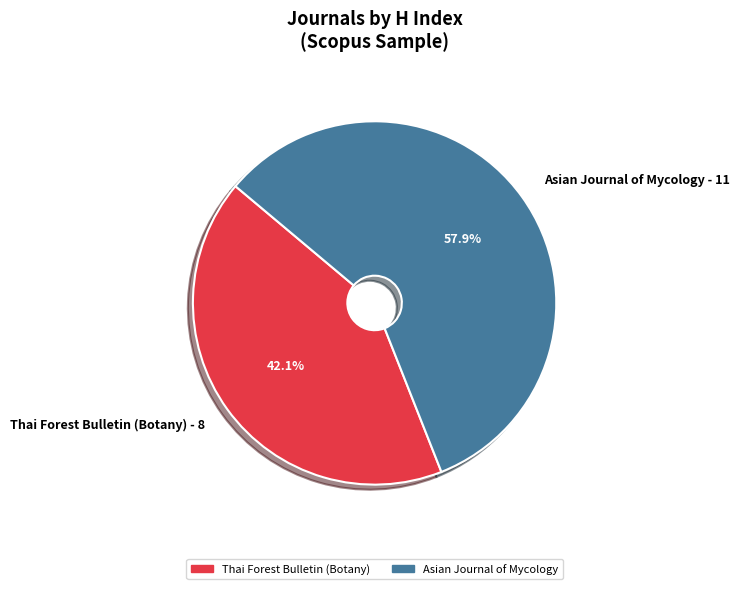

Rank the categories by value from lowest to highest.

Thai Forest Bulletin (Botany), Asian Journal of Mycology